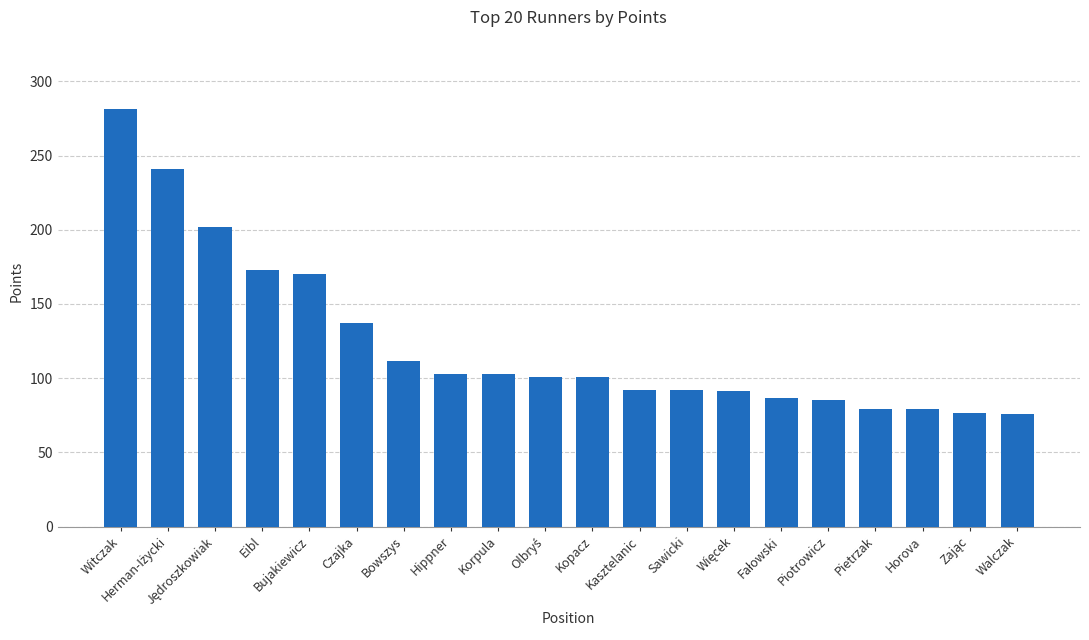

Count the number of categories in the chart.

20